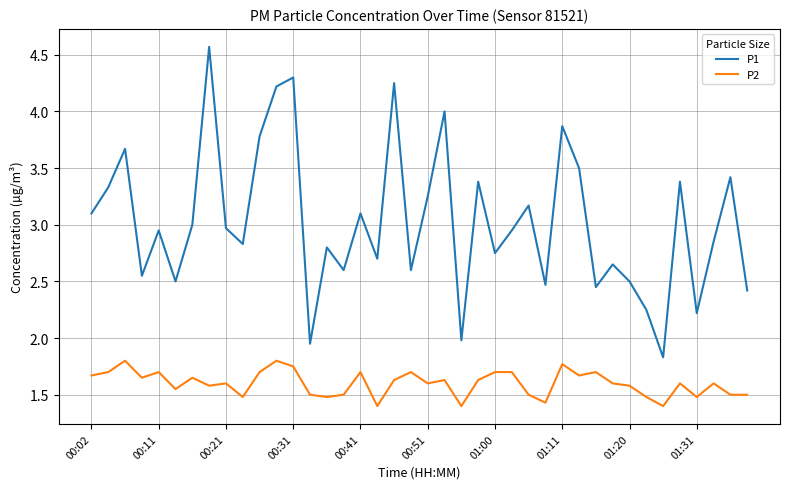

What is the difference between the maximum and minimum values in the P1 series?

2.7